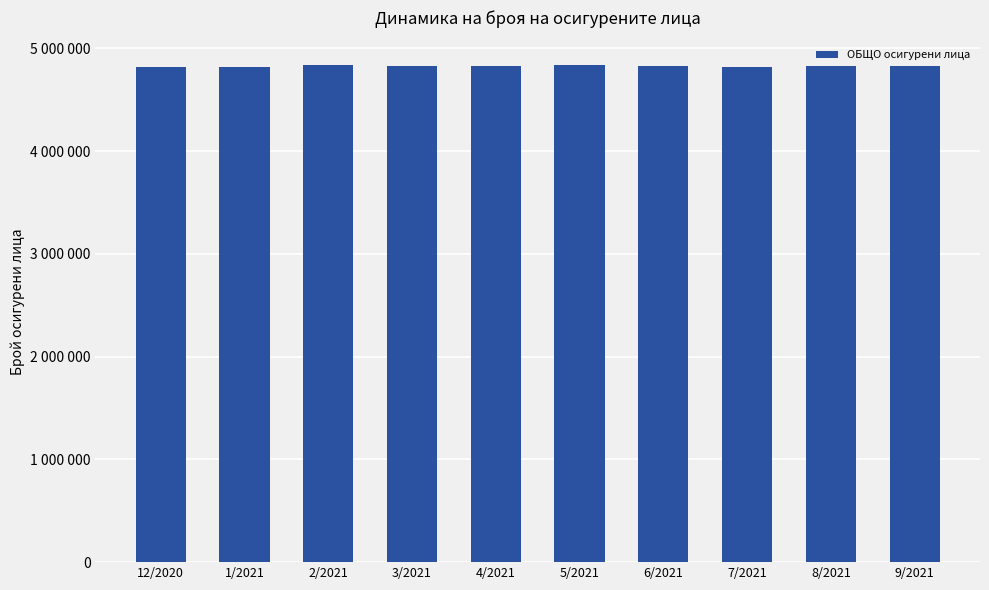

List the labels in order of value, largest first.

5/2021, 2/2021, 3/2021, 8/2021, 6/2021, 9/2021, 4/2021, 12/2020, 1/2021, 7/2021